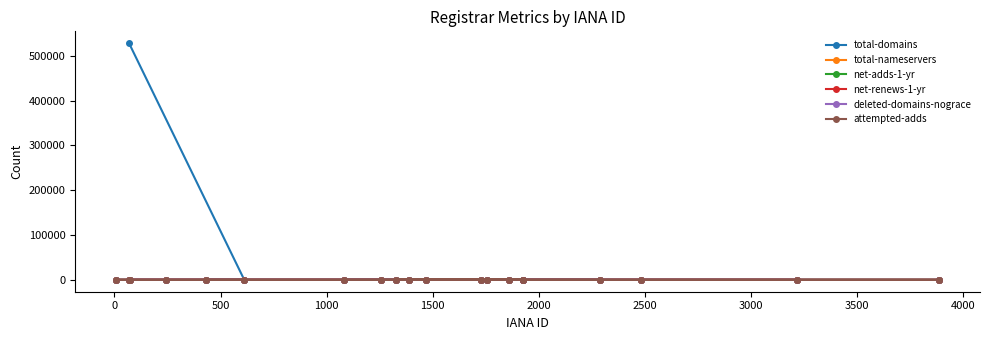

Which series has the largest range (max minus min)?

total-domains